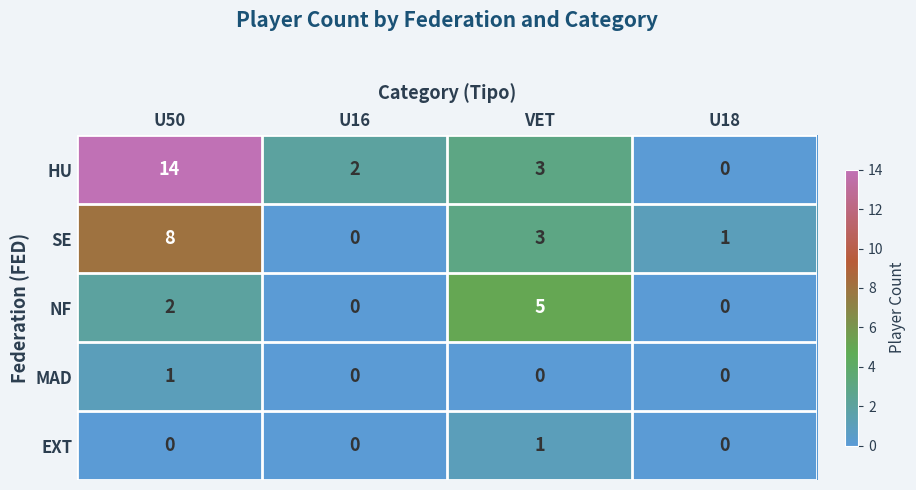

Which series has the largest total across all categories?

HU